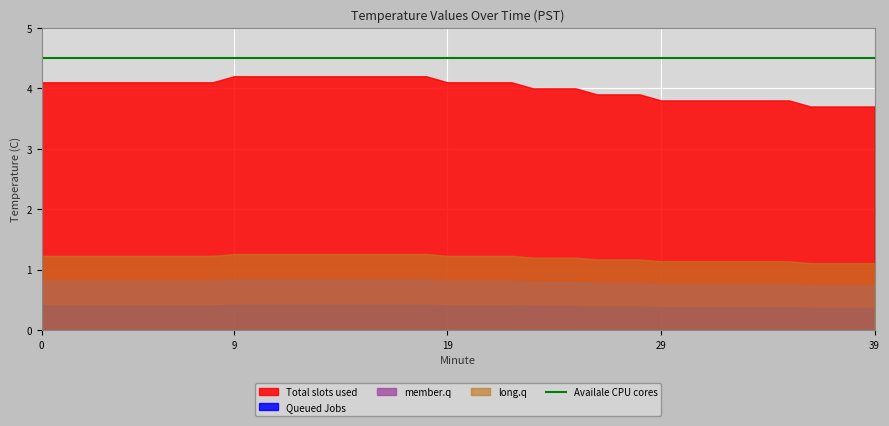

True or false: Queued Jobs has a value of 0.7 at 10.

False